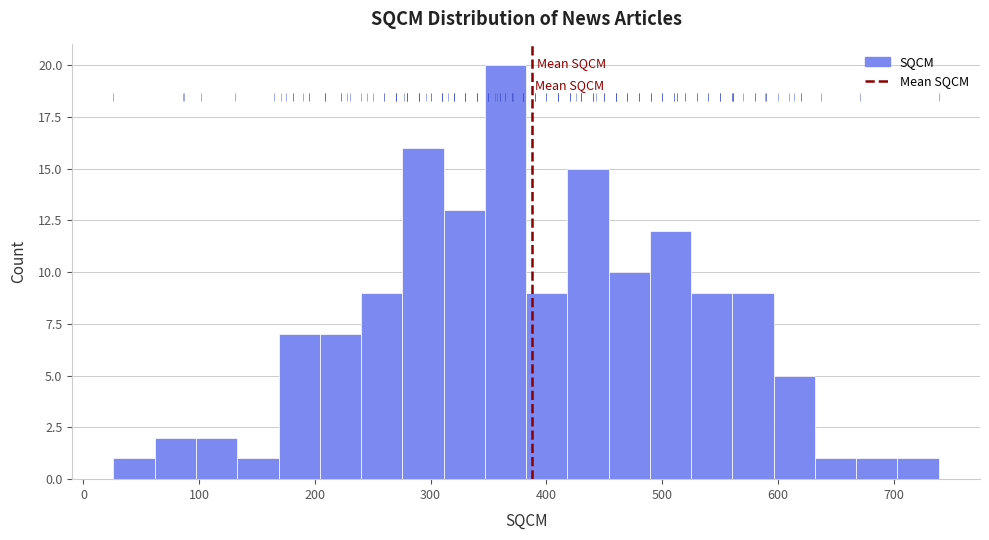

Read against the x-axis, roughly where is the centre of the tallest bar?

360